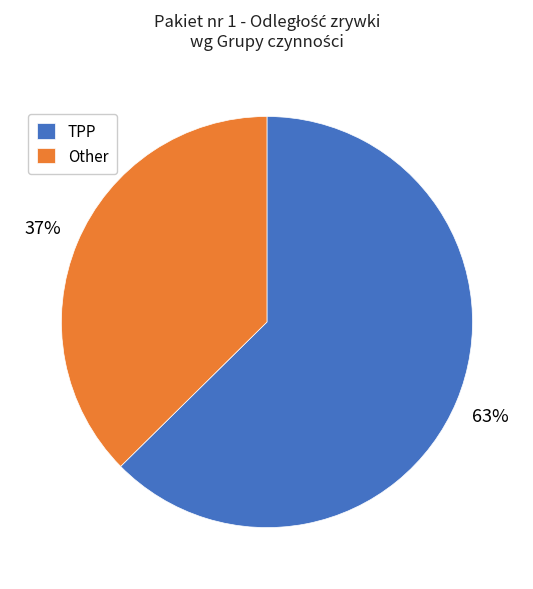

What percentage is the TPP slice, to the nearest percent?

63%